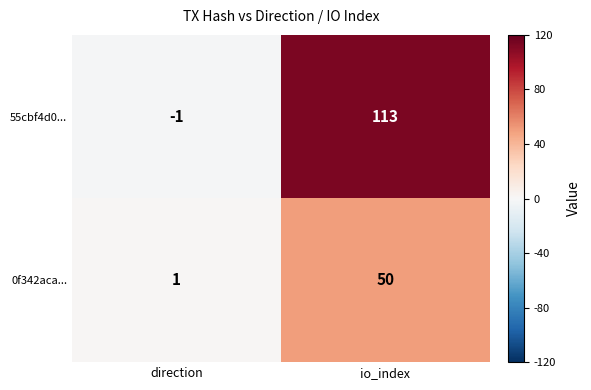

Which category has the lowest value across all series?

direction